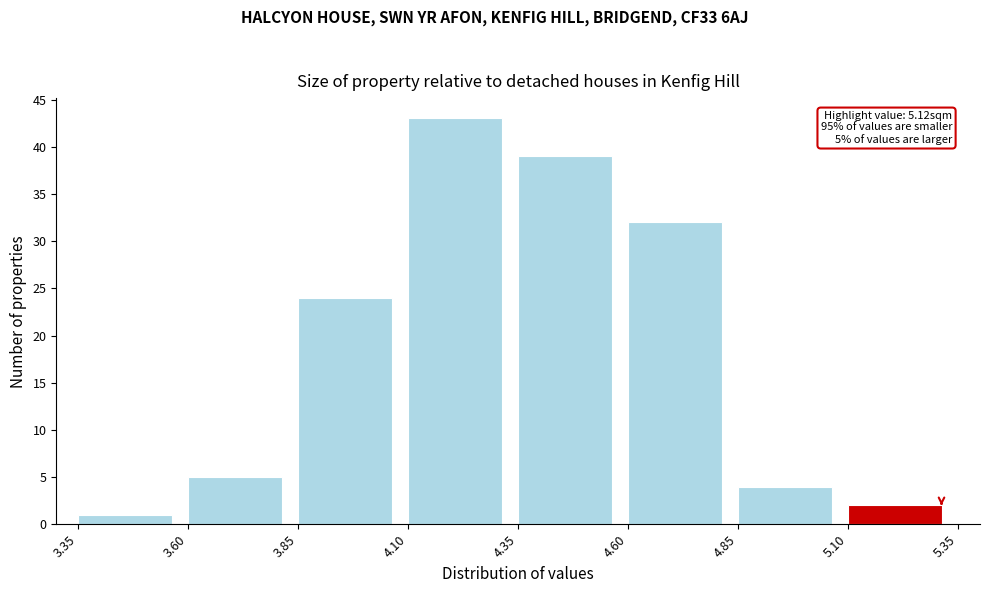

Over which range of the x-axis is the bar tallest?

4.10 to 4.35